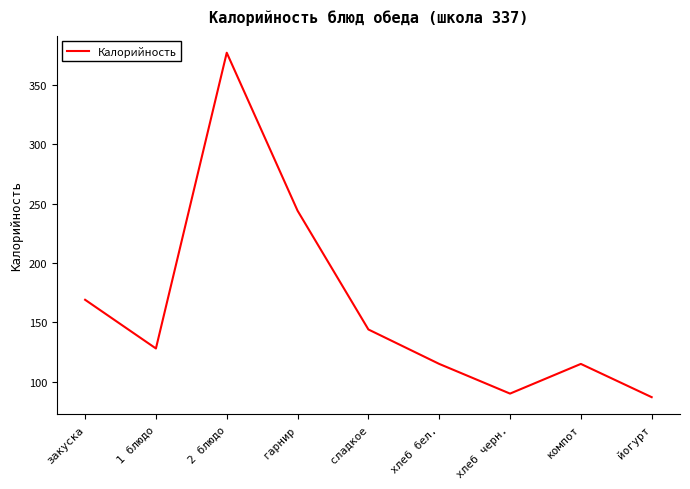

True or false: the data shows 169 at закуска.

True